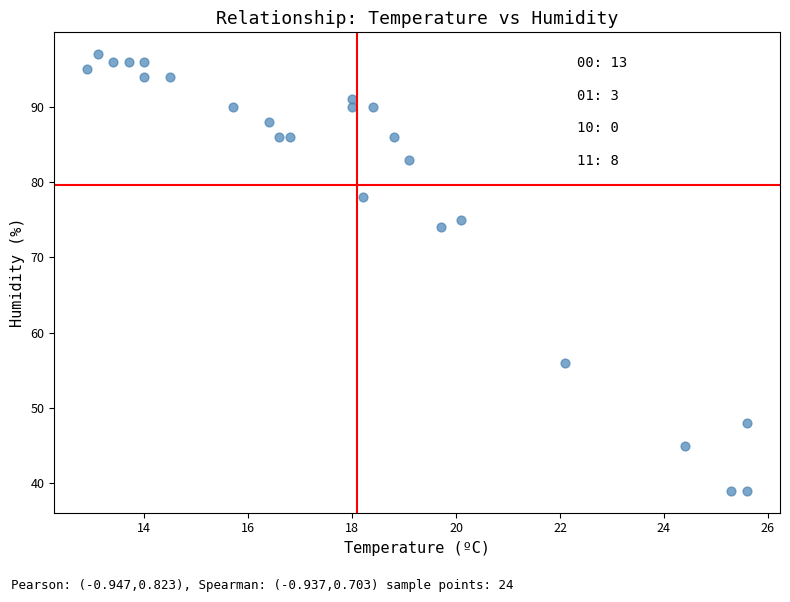

What Y value in the scatter plot is closest to 68?

74